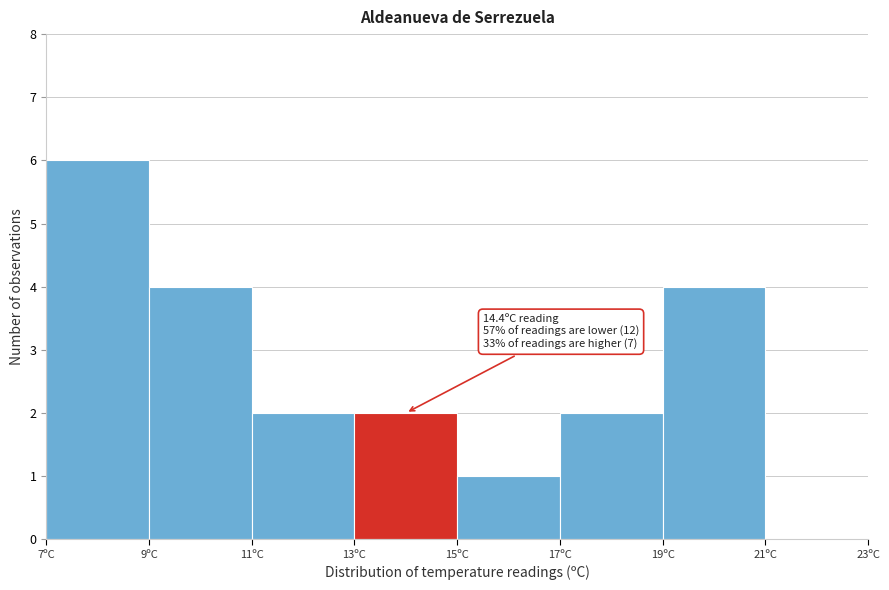

Which range on the x-axis has the tallest bar?

7 to 9